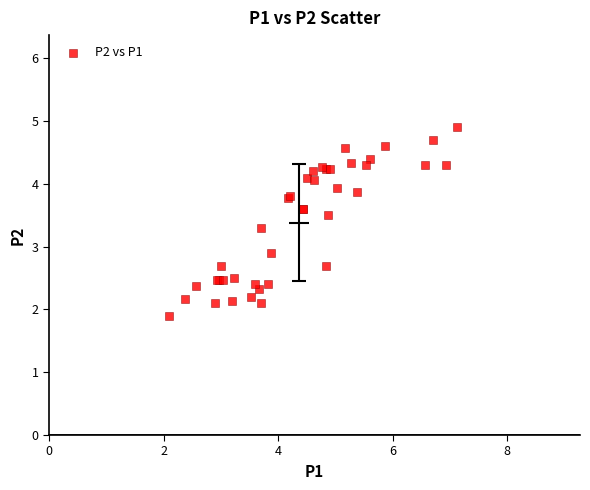

What Y value in the scatter plot is closest to 3?

2.9